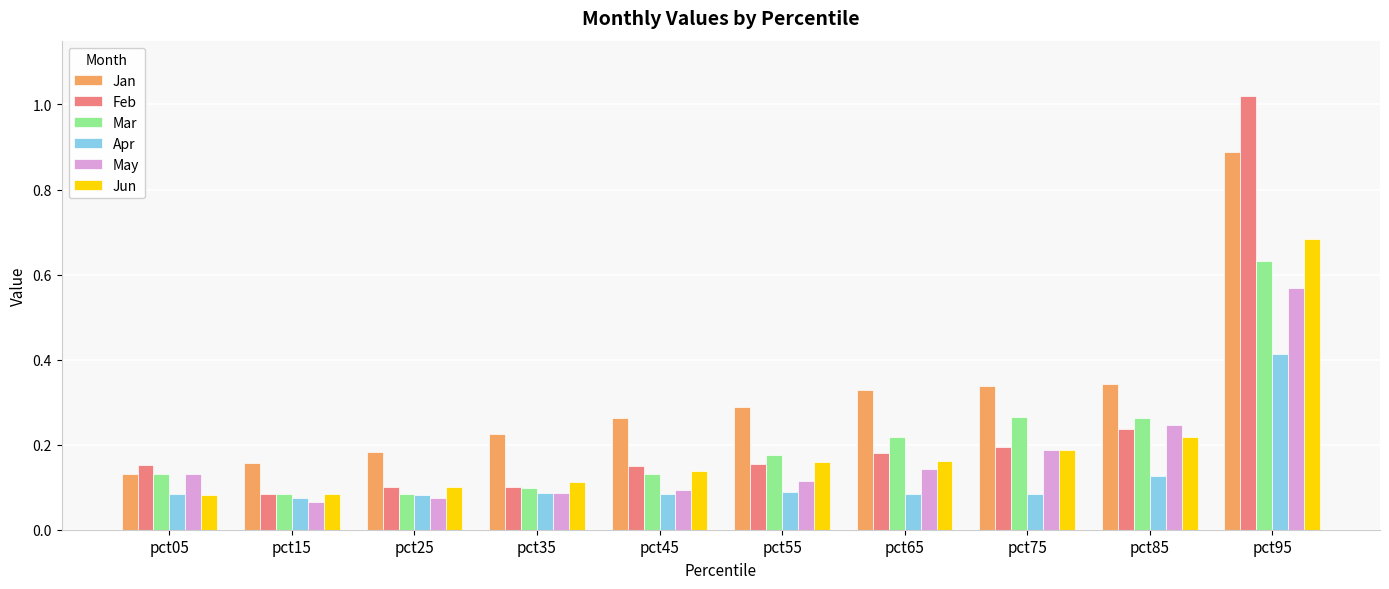

At how many categories does at least one series exceed 0?

10